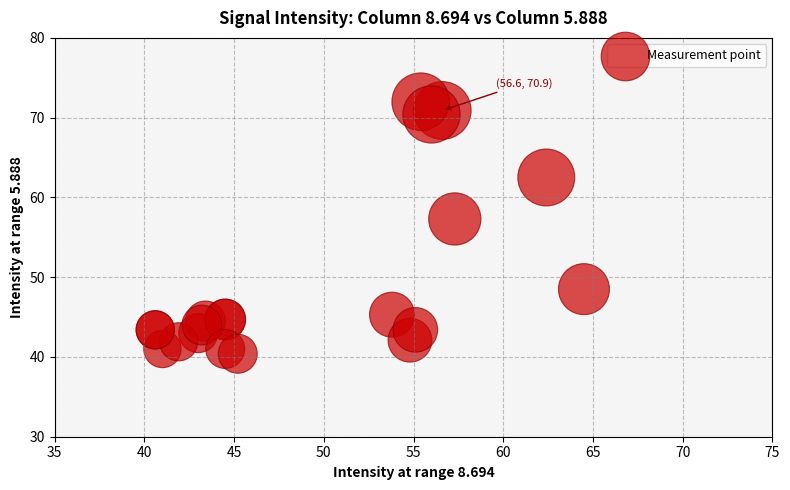

What Y value in the scatter plot is closest to 56?

57.3